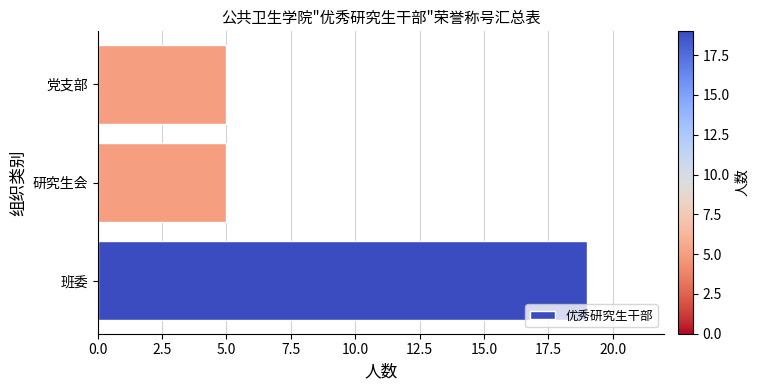

True or false: the data shows 5 at 研究生会.

True